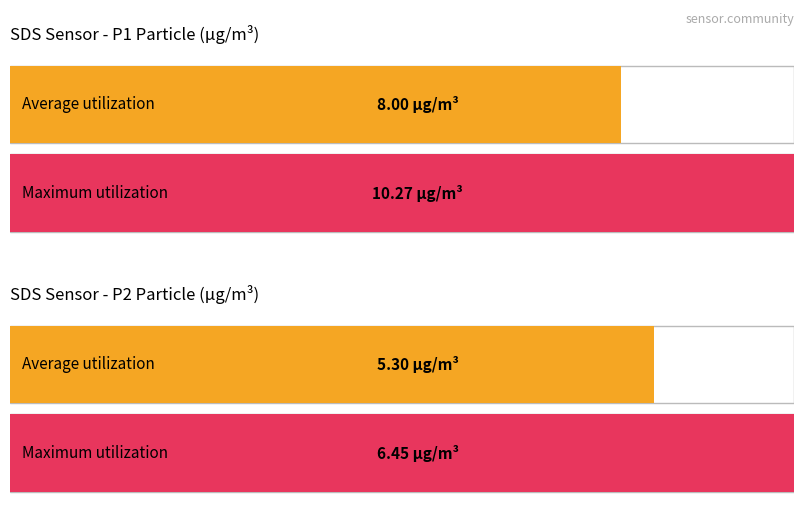

Is it true that Maximum utilization equals 6.5 at SDS_P2?

True